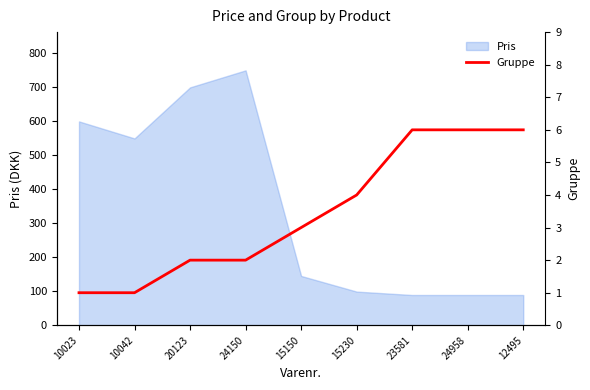

The value at 20123 is 1. True or false?

False